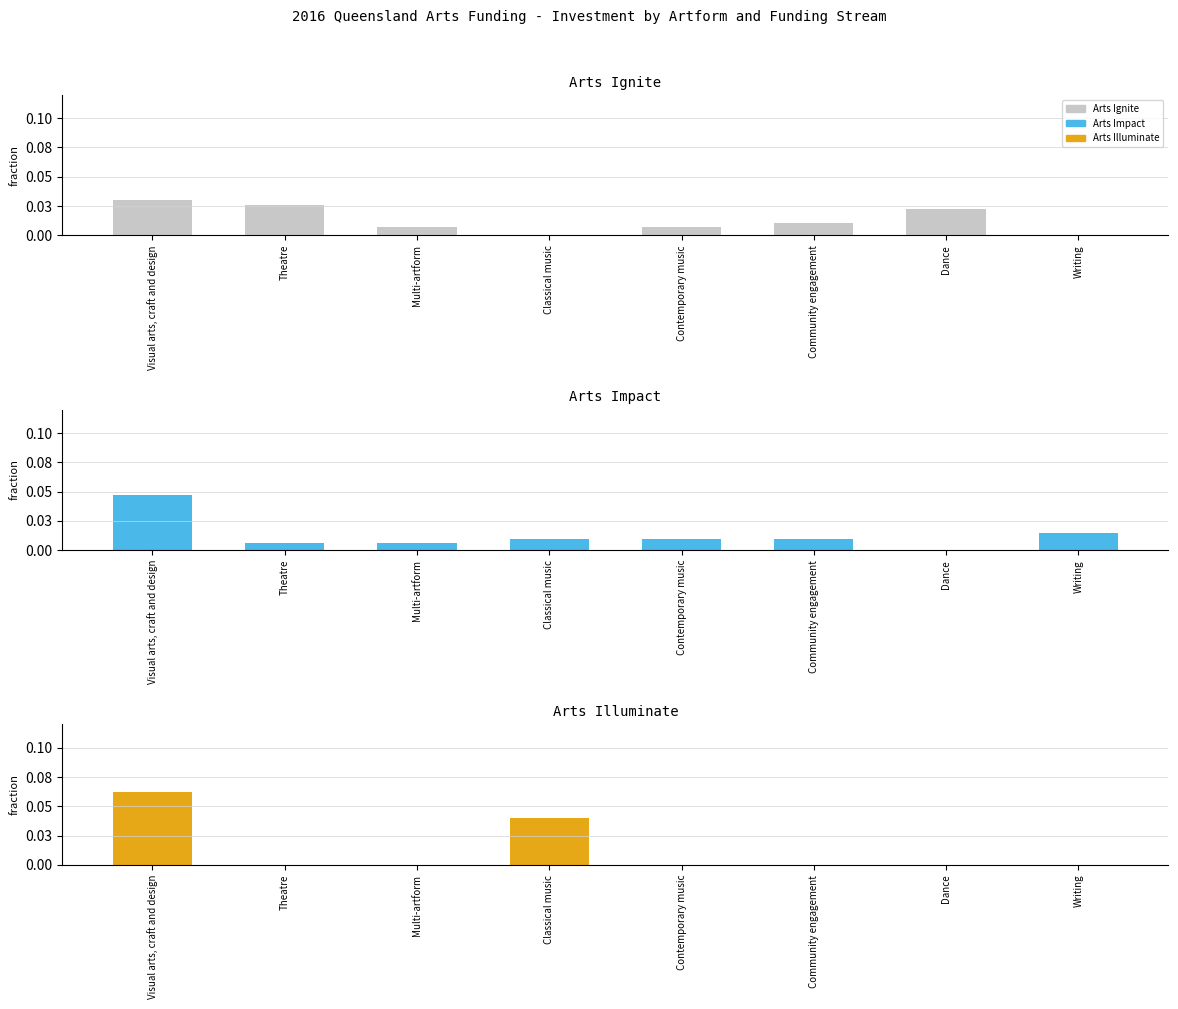

Which label corresponds to the largest value in the chart?

Visual arts, craft and design